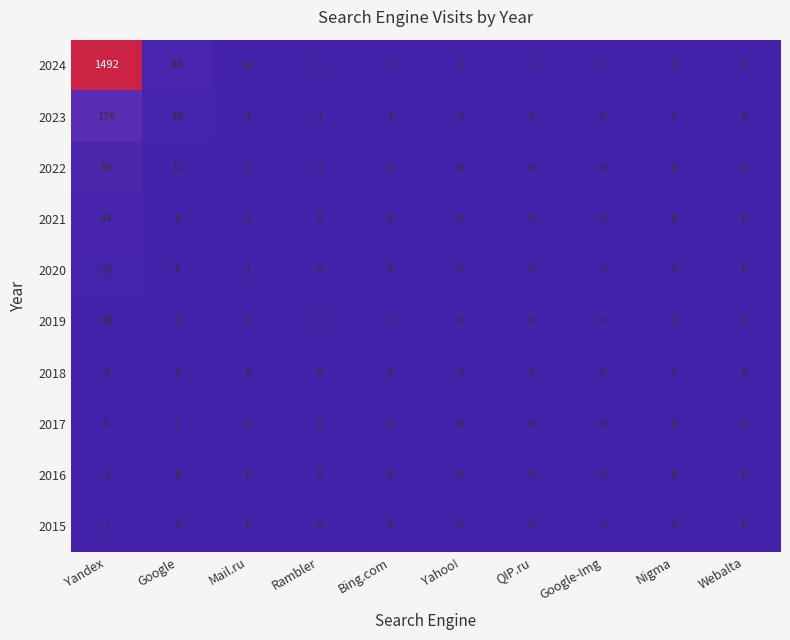

Count the number of categories in the chart.

10